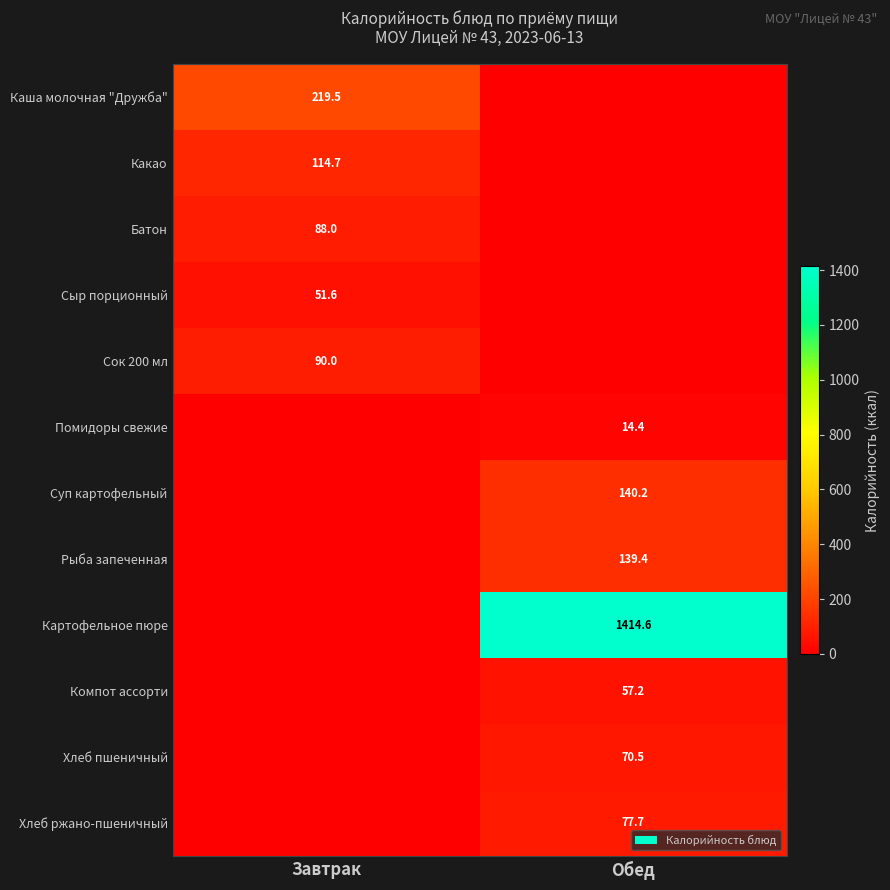

Is the value of Помидоры свежие at Обед greater than the value of Каша молочная "Дружба" at Завтрак?

No